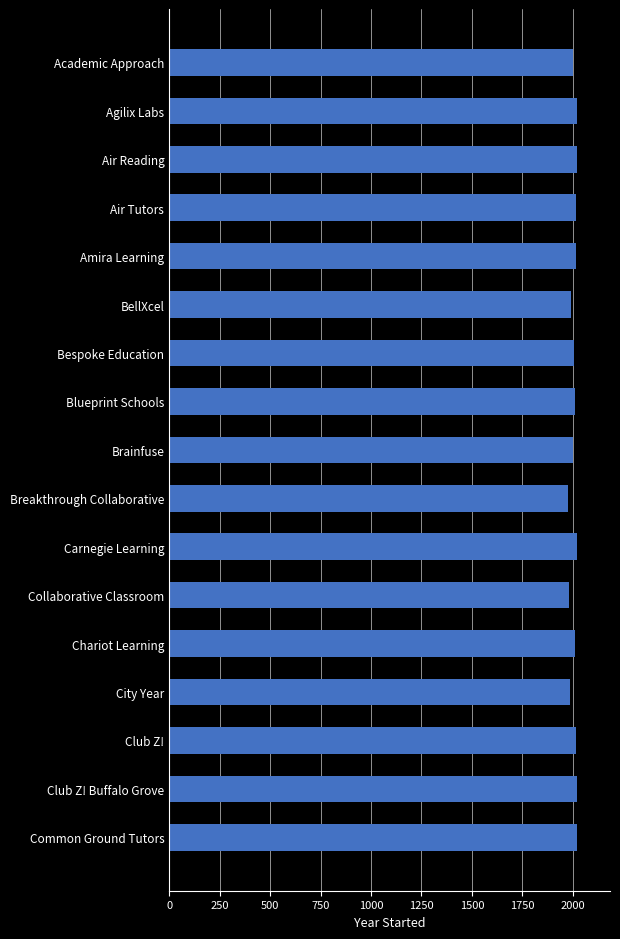

What is the label of the 13th bar from the top?

Chariot Learning